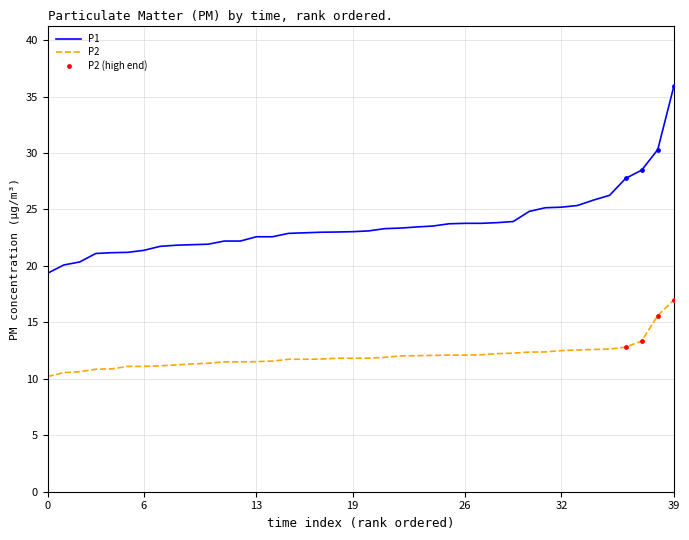

Which series has the largest range (max minus min)?

P1